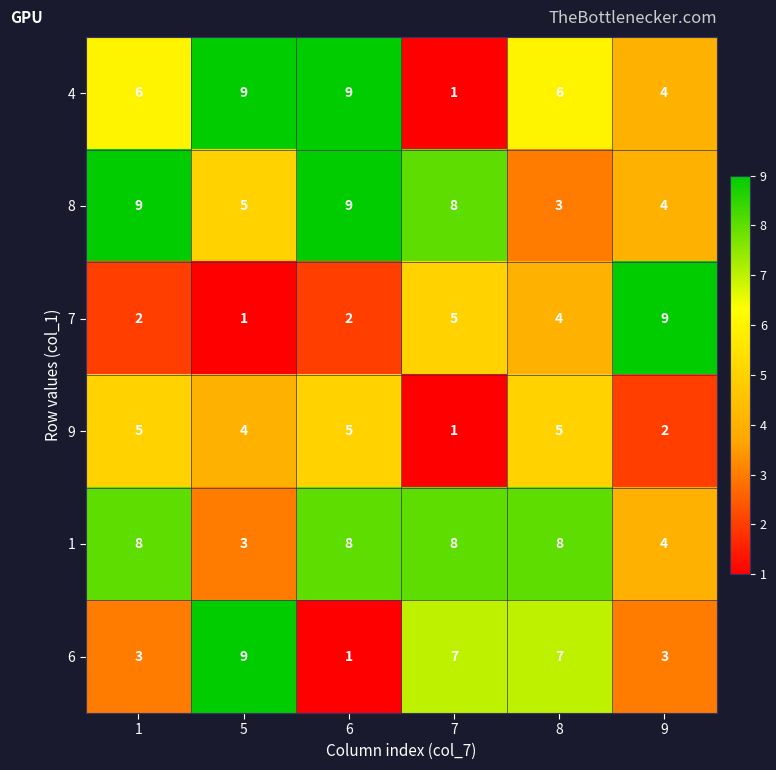

The value of 9 at 6 is 8. True or false?

False